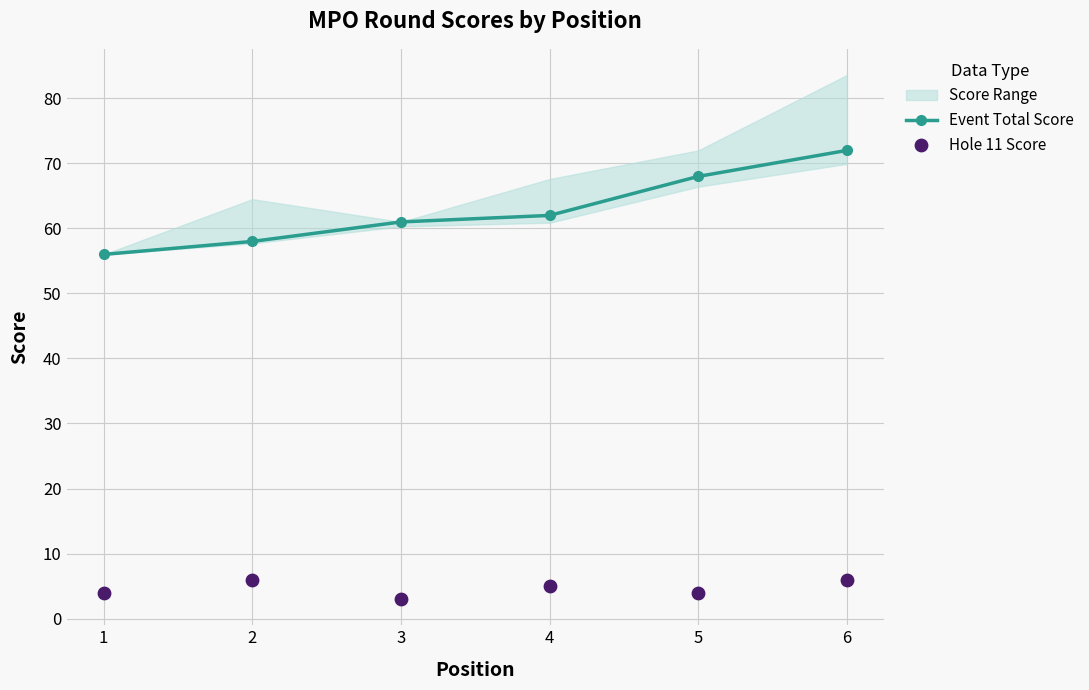

Which series reaches the minimum Y coordinate?

Hole 11 Score